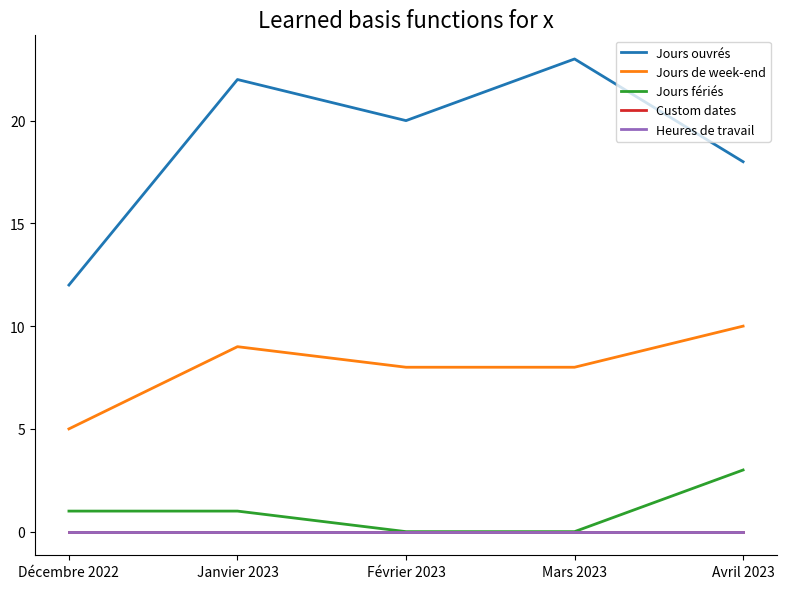

Is this an area chart (filled region under the line)?

No